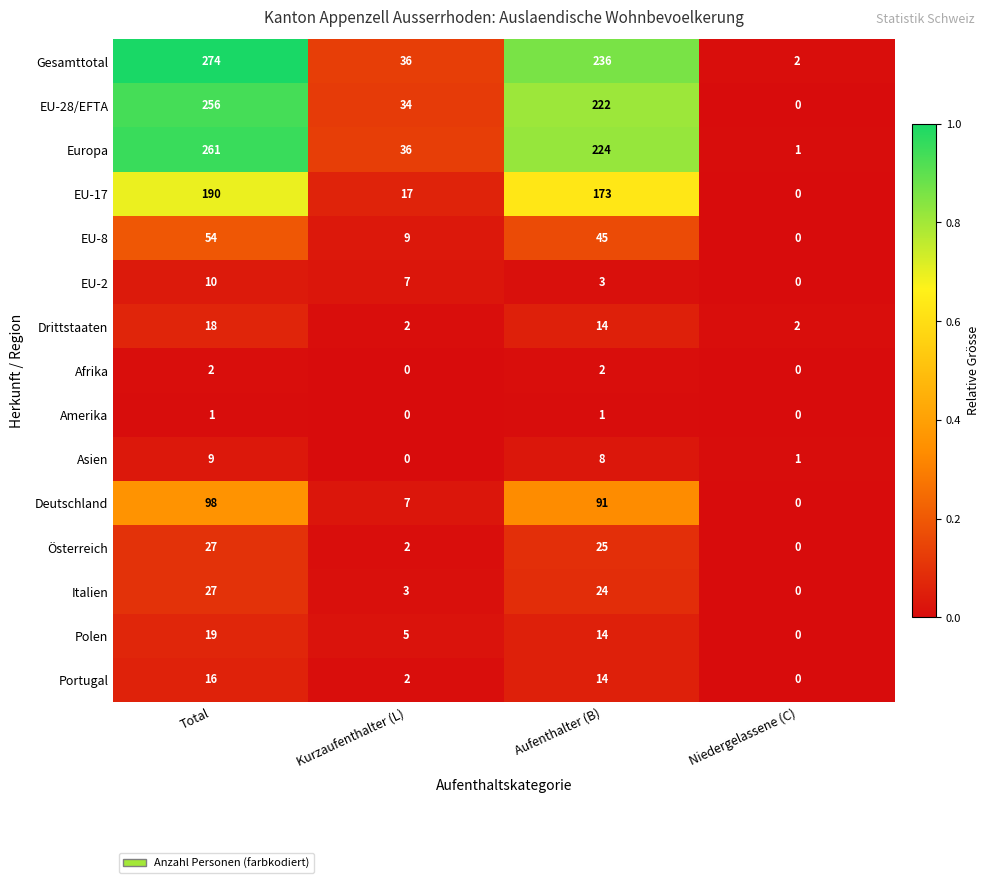

What is the average value of the Portugal series?

8